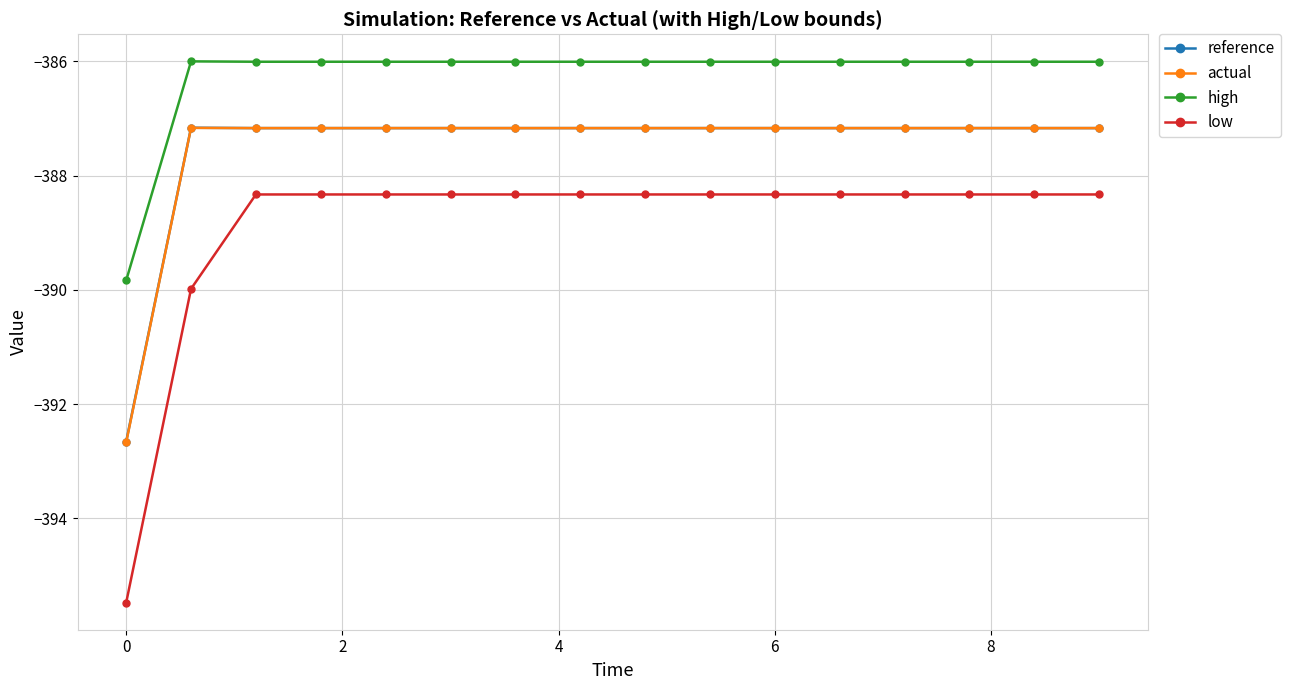

What are all the series names shown in the legend?

reference, actual, high, low